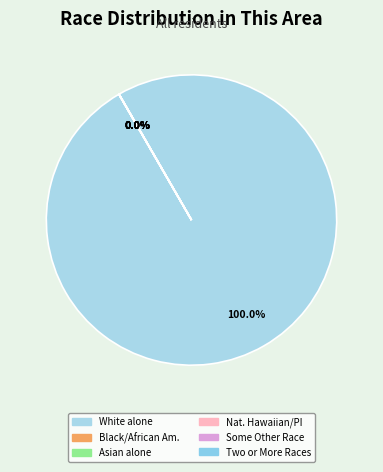

To the nearest percent, what is the difference between the largest and smallest slice percentages?

100%